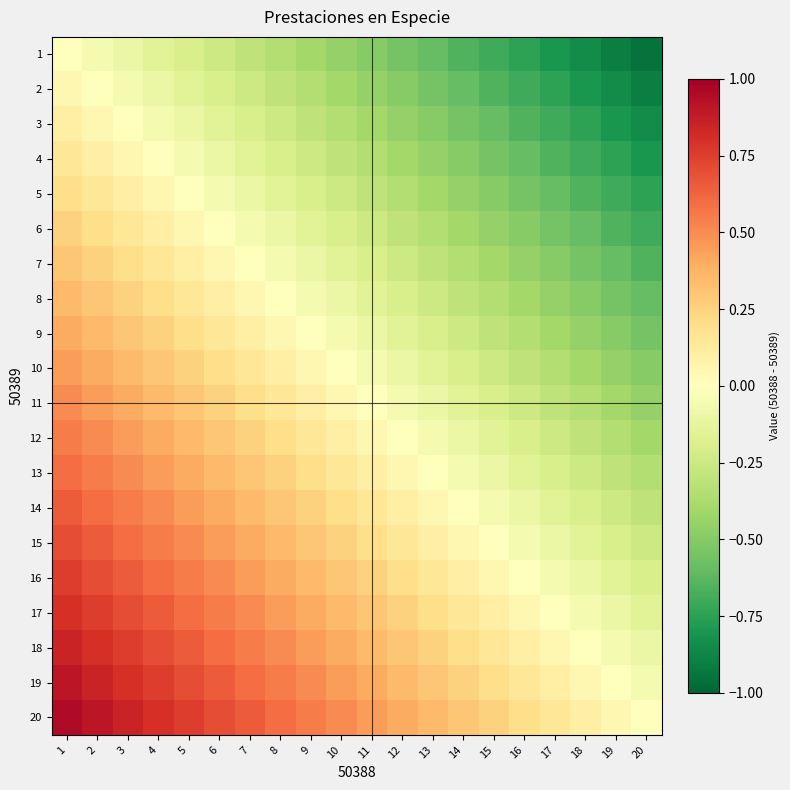

Reading left to right, list all the values displayed in this chart.

1: 1=0.0	2=-0.1	3=-0.1	4=-0.1	5=-0.2	6=-0.2	7=-0.3	8=-0.3	9=-0.4	10=-0.5	11=-0.5	12=-0.6	13=-0.6	14=-0.7	15=-0.7	16=-0.8	17=-0.8	18=-0.8	19=-0.9	20=-0.9
2: 1=0.1	2=0.0	3=-0.1	4=-0.1	5=-0.1	6=-0.2	7=-0.2	8=-0.3	9=-0.3	10=-0.4	11=-0.5	12=-0.5	13=-0.6	14=-0.6	15=-0.7	16=-0.7	17=-0.8	18=-0.8	19=-0.8	20=-0.9
3: 1=0.1	2=0.1	3=0.0	4=-0.1	5=-0.1	6=-0.1	7=-0.2	8=-0.2	9=-0.3	10=-0.3	11=-0.4	12=-0.5	13=-0.5	14=-0.6	15=-0.6	16=-0.7	17=-0.7	18=-0.8	19=-0.8	20=-0.8
4: 1=0.1	2=0.1	3=0.1	4=0.0	5=-0.1	6=-0.1	7=-0.1	8=-0.2	9=-0.2	10=-0.3	11=-0.3	12=-0.4	13=-0.5	14=-0.5	15=-0.6	16=-0.6	17=-0.7	18=-0.7	19=-0.8	20=-0.8
5: 1=0.2	2=0.1	3=0.1	4=0.1	5=0.0	6=-0.1	7=-0.1	8=-0.1	9=-0.2	10=-0.2	11=-0.3	12=-0.3	13=-0.4	14=-0.5	15=-0.5	16=-0.6	17=-0.6	18=-0.7	19=-0.7	20=-0.8
6: 1=0.2	2=0.2	3=0.1	4=0.1	5=0.1	6=0.0	7=-0.1	8=-0.1	9=-0.1	10=-0.2	11=-0.2	12=-0.3	13=-0.3	14=-0.4	15=-0.5	16=-0.5	17=-0.6	18=-0.6	19=-0.7	20=-0.7
7: 1=0.3	2=0.2	3=0.2	4=0.1	5=0.1	6=0.1	7=0.0	8=-0.1	9=-0.1	10=-0.1	11=-0.2	12=-0.2	13=-0.3	14=-0.3	15=-0.4	16=-0.5	17=-0.5	18=-0.6	19=-0.6	20=-0.7
8: 1=0.3	2=0.3	3=0.2	4=0.2	5=0.1	6=0.1	7=0.1	8=0.0	9=-0.1	10=-0.1	11=-0.1	12=-0.2	13=-0.2	14=-0.3	15=-0.3	16=-0.4	17=-0.5	18=-0.5	19=-0.6	20=-0.6
9: 1=0.4	2=0.3	3=0.3	4=0.2	5=0.2	6=0.1	7=0.1	8=0.1	9=0.0	10=-0.1	11=-0.1	12=-0.1	13=-0.2	14=-0.2	15=-0.3	16=-0.3	17=-0.4	18=-0.5	19=-0.5	20=-0.6
10: 1=0.5	2=0.4	3=0.3	4=0.3	5=0.2	6=0.2	7=0.1	8=0.1	9=0.1	10=0.0	11=-0.1	12=-0.1	13=-0.1	14=-0.2	15=-0.2	16=-0.3	17=-0.3	18=-0.4	19=-0.5	20=-0.5
11: 1=0.5	2=0.5	3=0.4	4=0.3	5=0.3	6=0.2	7=0.2	8=0.1	9=0.1	10=0.1	11=0.0	12=-0.1	13=-0.1	14=-0.1	15=-0.2	16=-0.2	17=-0.3	18=-0.3	19=-0.4	20=-0.5
12: 1=0.6	2=0.5	3=0.5	4=0.4	5=0.3	6=0.3	7=0.2	8=0.2	9=0.1	10=0.1	11=0.1	12=0.0	13=-0.1	14=-0.1	15=-0.1	16=-0.2	17=-0.2	18=-0.3	19=-0.3	20=-0.4
13: 1=0.6	2=0.6	3=0.5	4=0.5	5=0.4	6=0.3	7=0.3	8=0.2	9=0.2	10=0.1	11=0.1	12=0.1	13=0.0	14=-0.1	15=-0.1	16=-0.1	17=-0.2	18=-0.2	19=-0.3	20=-0.3
14: 1=0.7	2=0.6	3=0.6	4=0.5	5=0.5	6=0.4	7=0.3	8=0.3	9=0.2	10=0.2	11=0.1	12=0.1	13=0.1	14=0.0	15=-0.1	16=-0.1	17=-0.1	18=-0.2	19=-0.2	20=-0.3
15: 1=0.7	2=0.7	3=0.6	4=0.6	5=0.5	6=0.5	7=0.4	8=0.3	9=0.3	10=0.2	11=0.2	12=0.1	13=0.1	14=0.1	15=0.0	16=-0.1	17=-0.1	18=-0.1	19=-0.2	20=-0.2
16: 1=0.8	2=0.7	3=0.7	4=0.6	5=0.6	6=0.5	7=0.5	8=0.4	9=0.3	10=0.3	11=0.2	12=0.2	13=0.1	14=0.1	15=0.1	16=0.0	17=-0.1	18=-0.1	19=-0.1	20=-0.2
17: 1=0.8	2=0.8	3=0.7	4=0.7	5=0.6	6=0.6	7=0.5	8=0.5	9=0.4	10=0.3	11=0.3	12=0.2	13=0.2	14=0.1	15=0.1	16=0.1	17=0.0	18=-0.1	19=-0.1	20=-0.1
18: 1=0.8	2=0.8	3=0.8	4=0.7	5=0.7	6=0.6	7=0.6	8=0.5	9=0.5	10=0.4	11=0.3	12=0.3	13=0.2	14=0.2	15=0.1	16=0.1	17=0.1	18=0.0	19=-0.1	20=-0.1
19: 1=0.9	2=0.8	3=0.8	4=0.8	5=0.7	6=0.7	7=0.6	8=0.6	9=0.5	10=0.5	11=0.4	12=0.3	13=0.3	14=0.2	15=0.2	16=0.1	17=0.1	18=0.1	19=0.0	20=-0.1
20: 1=0.9	2=0.9	3=0.8	4=0.8	5=0.8	6=0.7	7=0.7	8=0.6	9=0.6	10=0.5	11=0.5	12=0.4	13=0.3	14=0.3	15=0.2	16=0.2	17=0.1	18=0.1	19=0.1	20=0.0